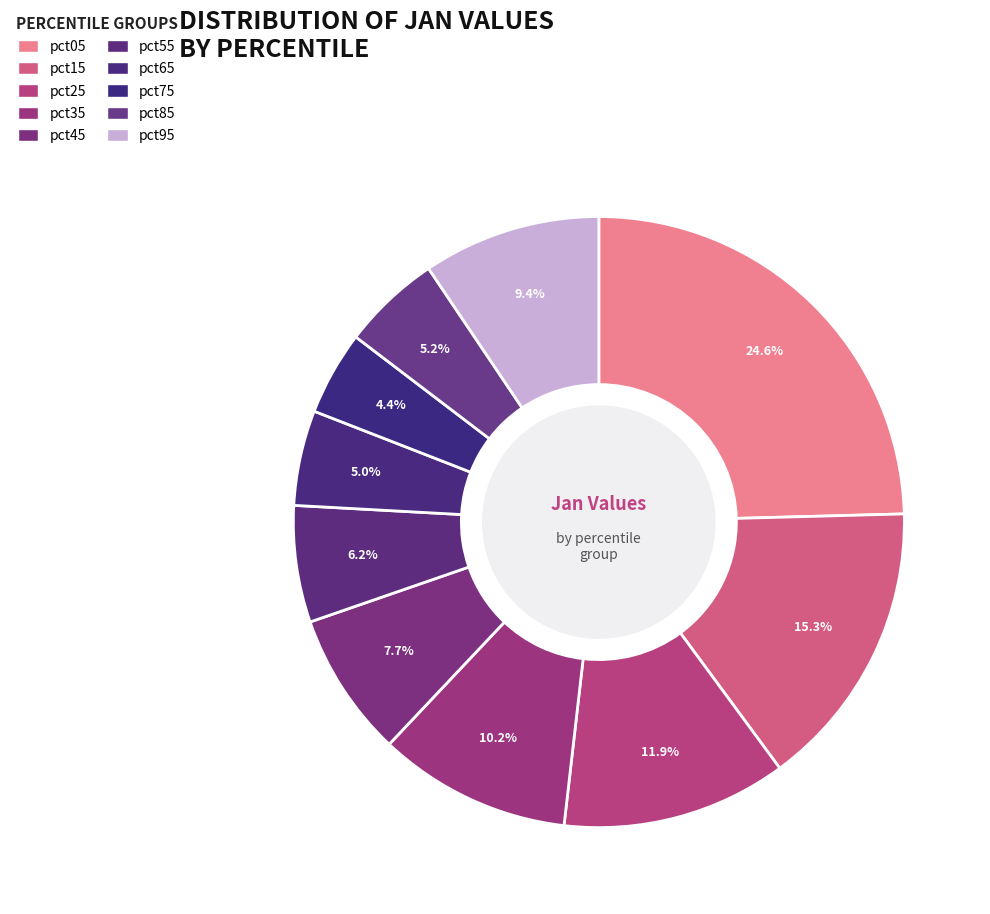

How many segments does this pie chart have?

10